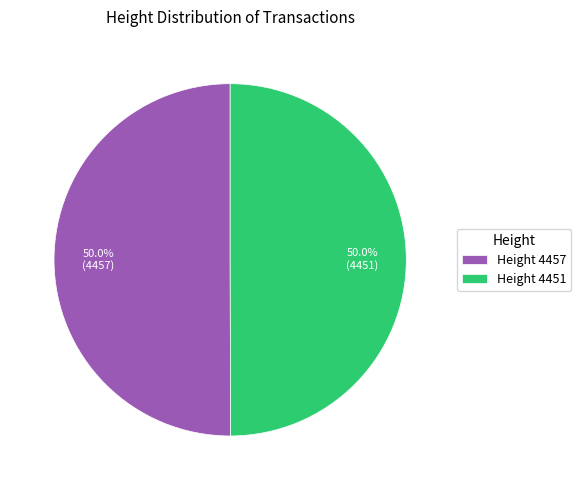

Approximately how many times larger is the value at Height 4457 compared to Height 4451?

1.0